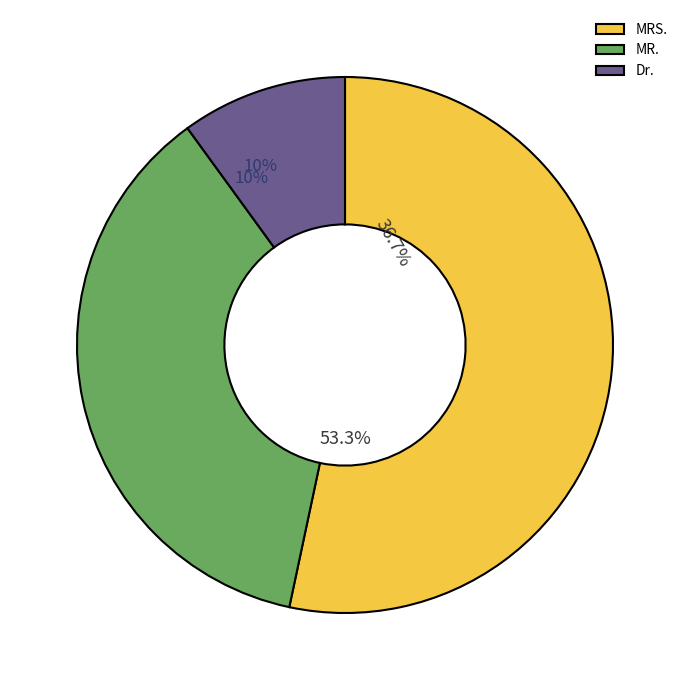

To the nearest percent, what portion does Dr. represent?

10%